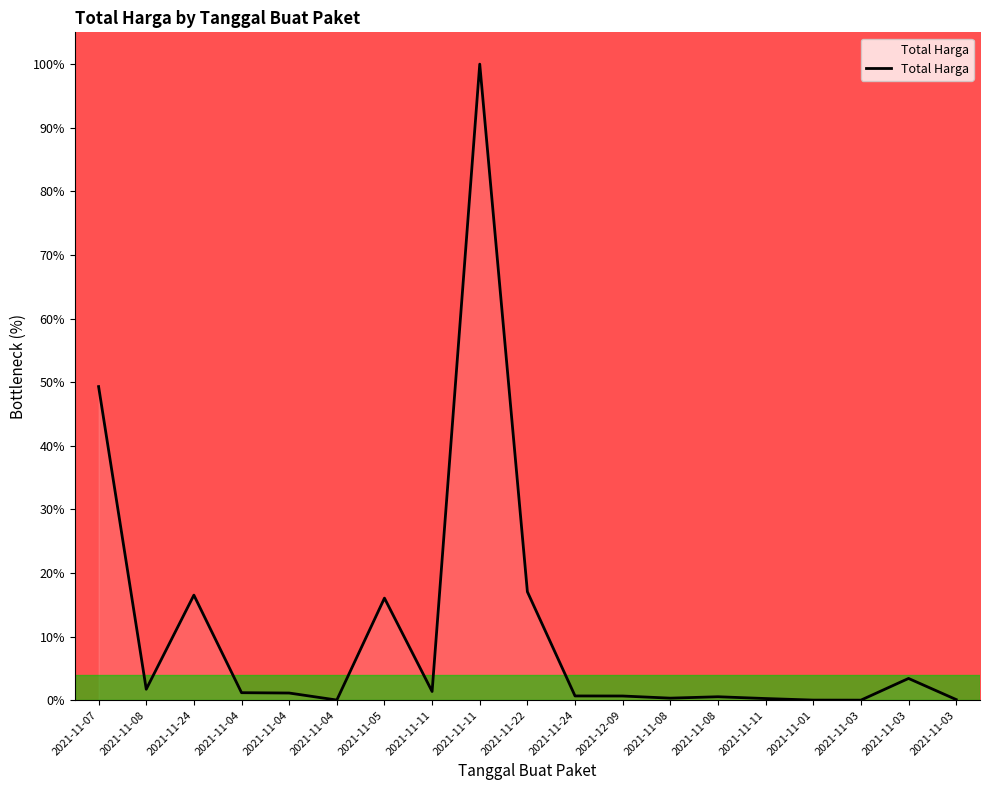

Does the chart display data point markers on the line(s)?

No